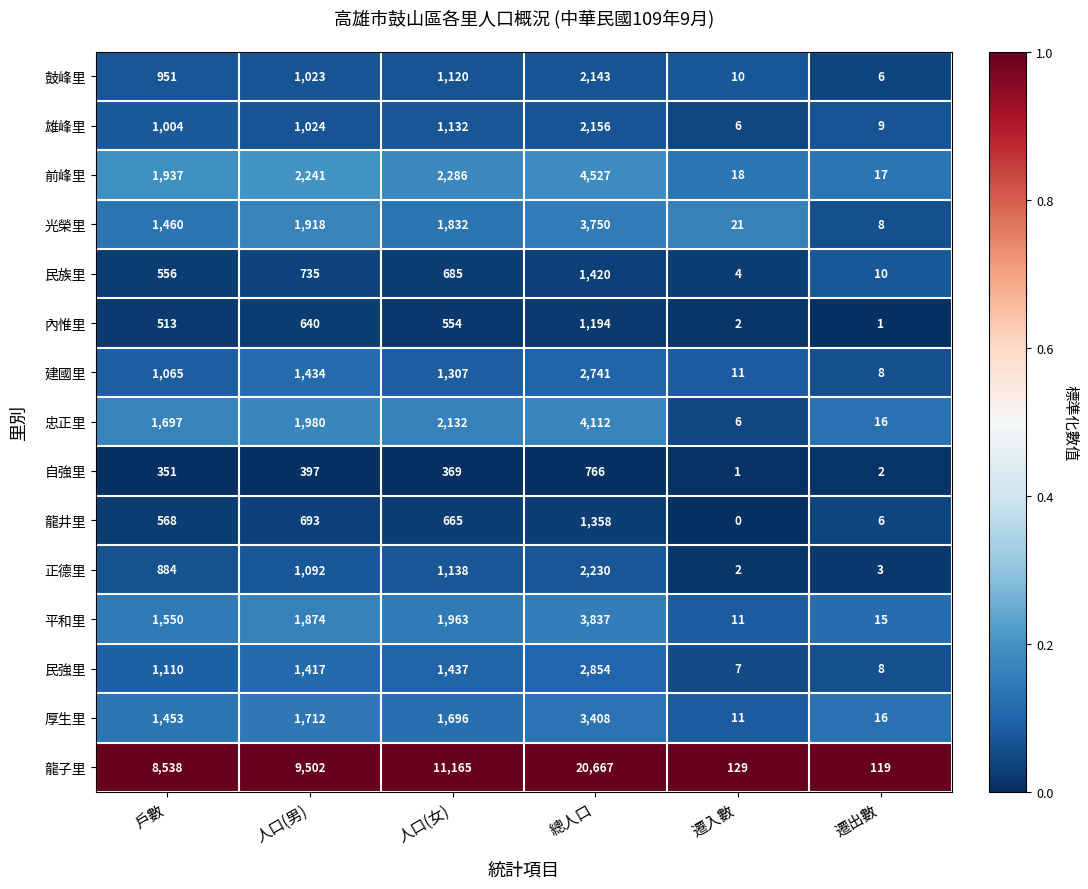

What is the maximum value shown in the chart?

20667